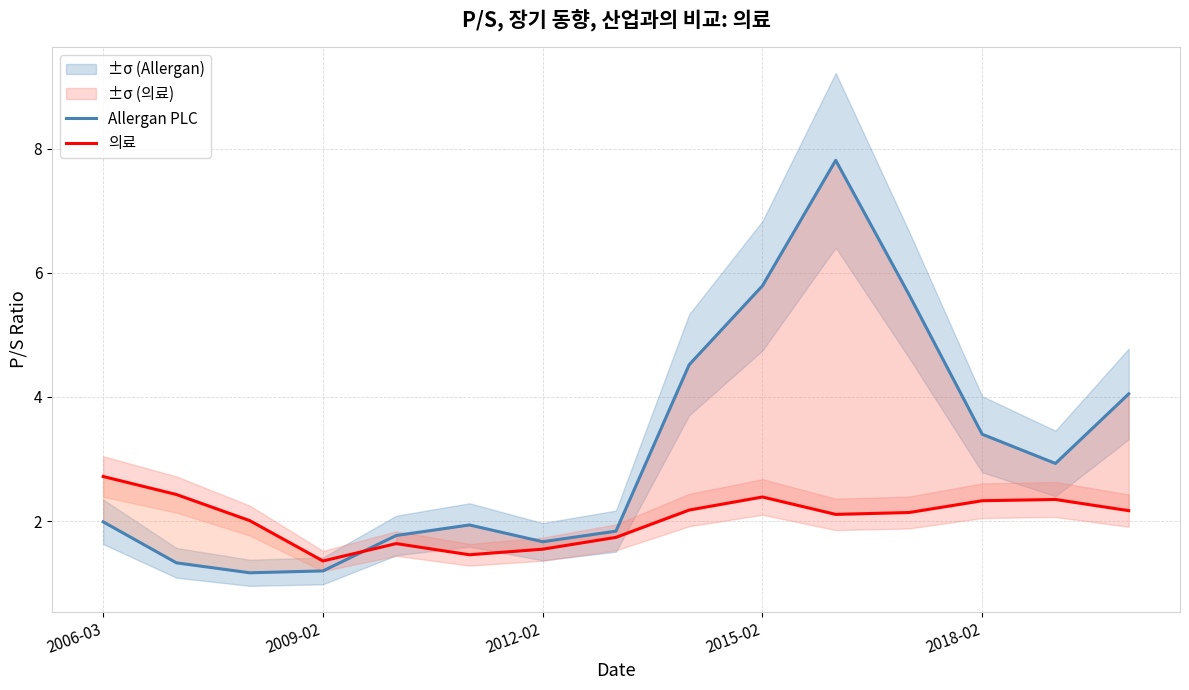

How many distinct data groups are displayed?

2